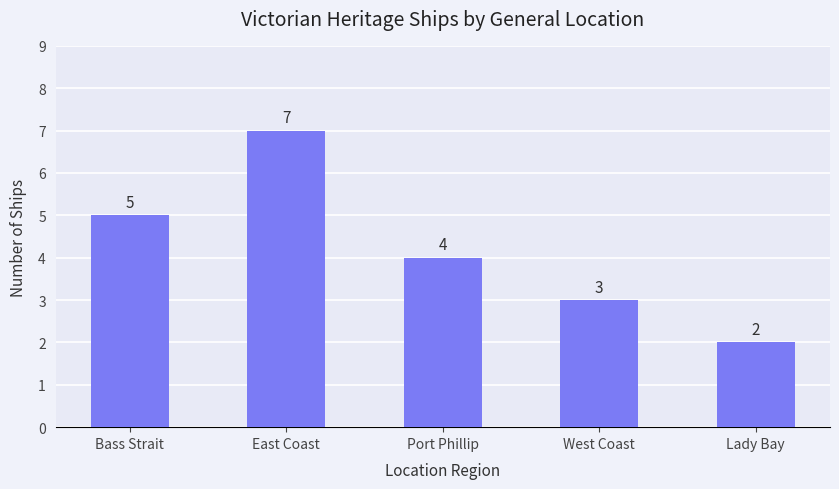

What position from the left is Port Phillip?

3